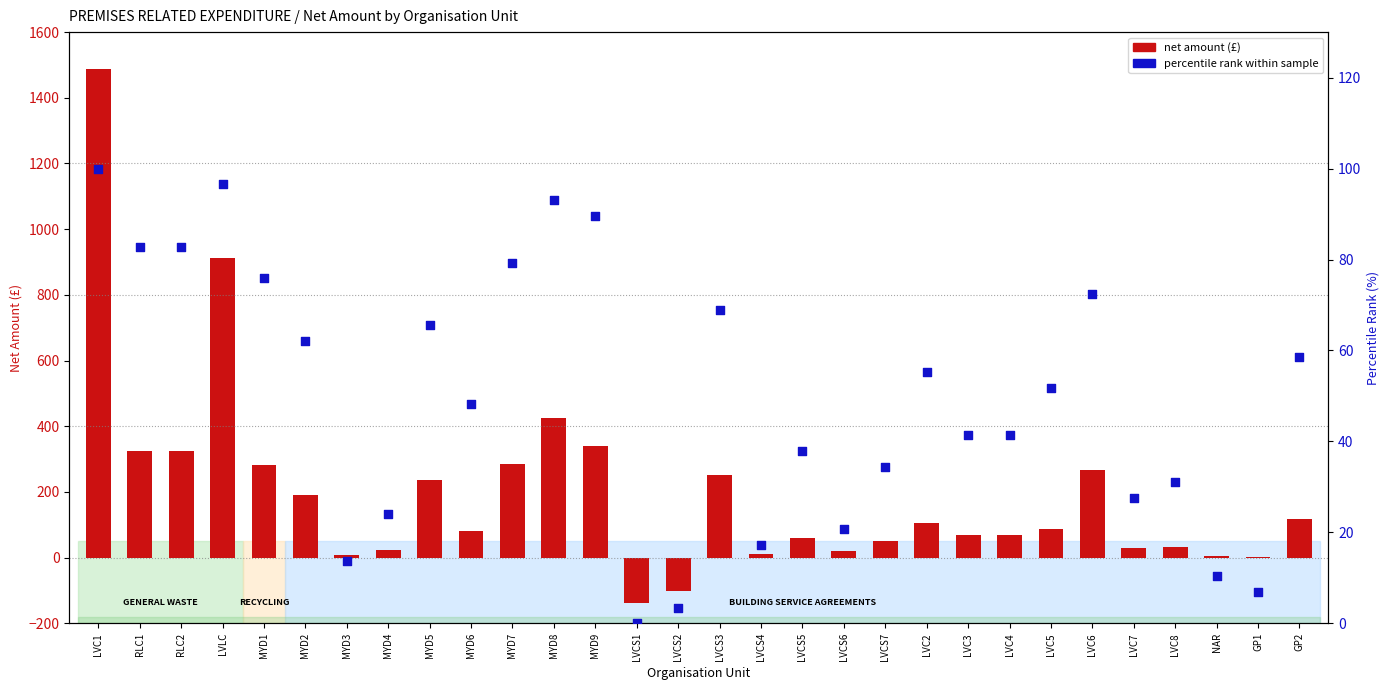

What is the total value across all series at MYD9?

428.9